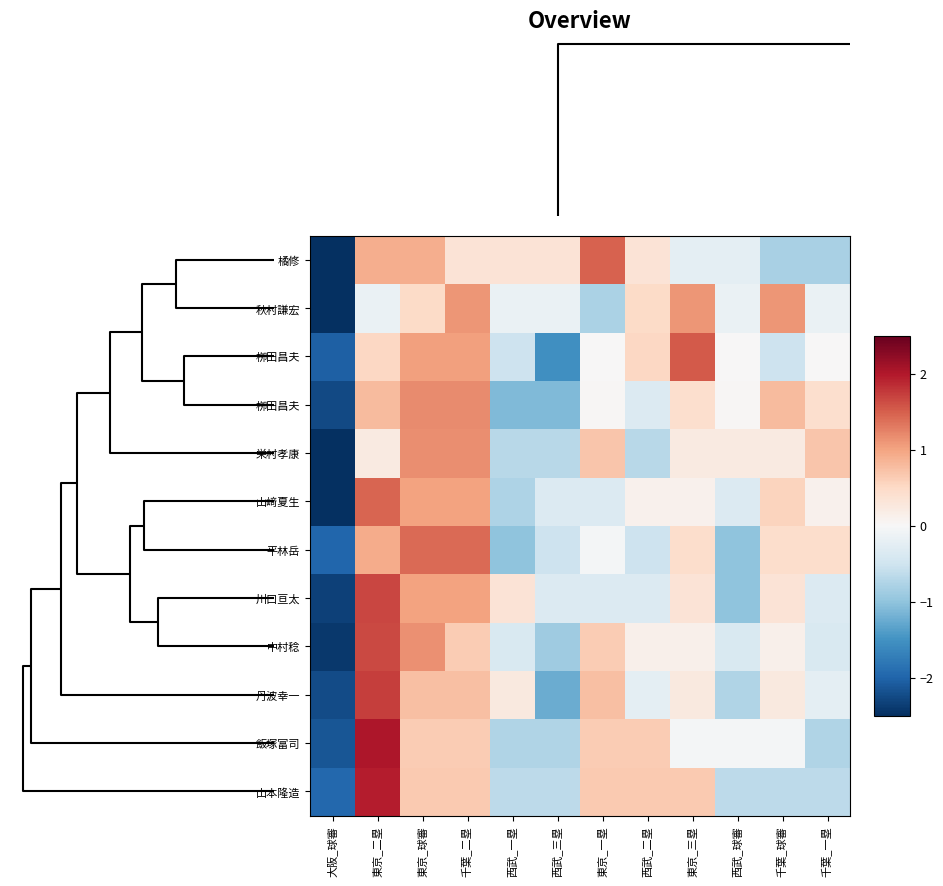

What is the spread (max minus min) of values at 西武_一塁?

1.4